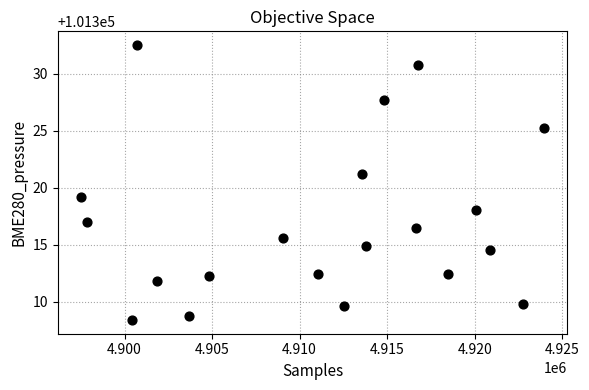

What is the range of Y values (max minus min)?

24.1